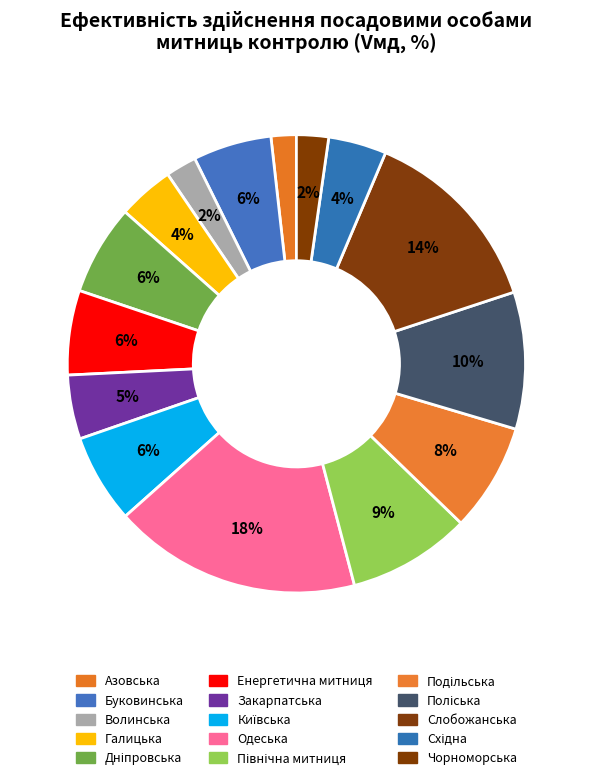

To the nearest percent, what portion does Енергетична митниця represent?

6%